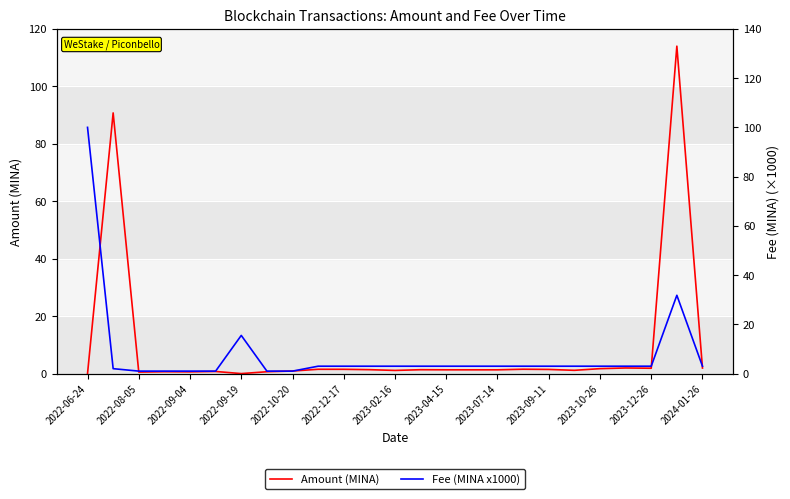

What are all the series names shown in the legend?

Amount (MINA), Fee (MINA x1000)